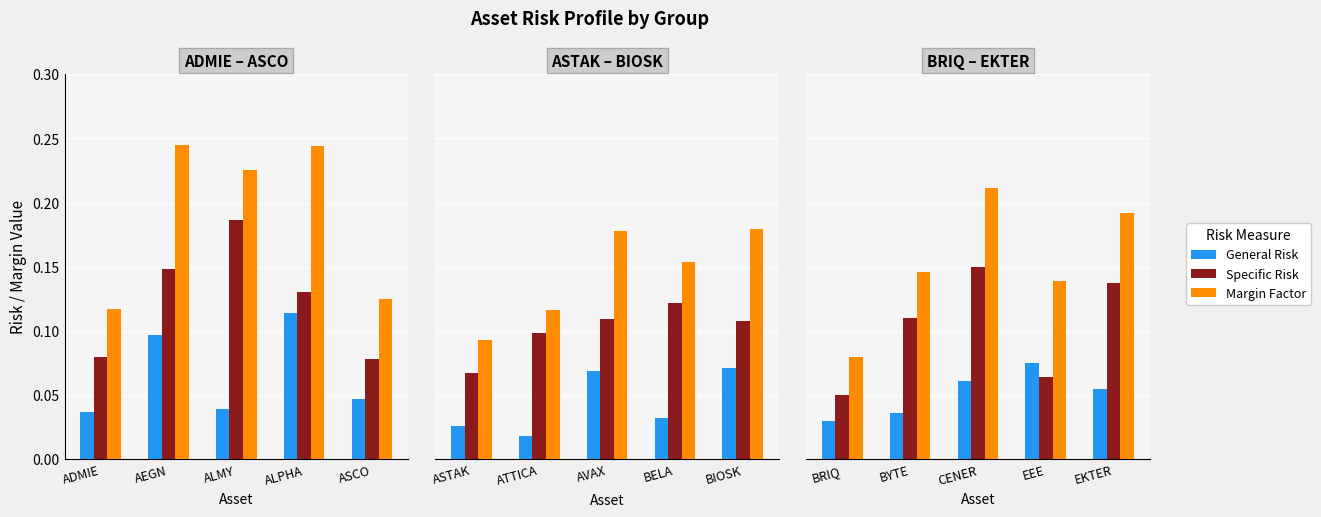

What is the spread (max minus min) of values at BYTE?

0.1